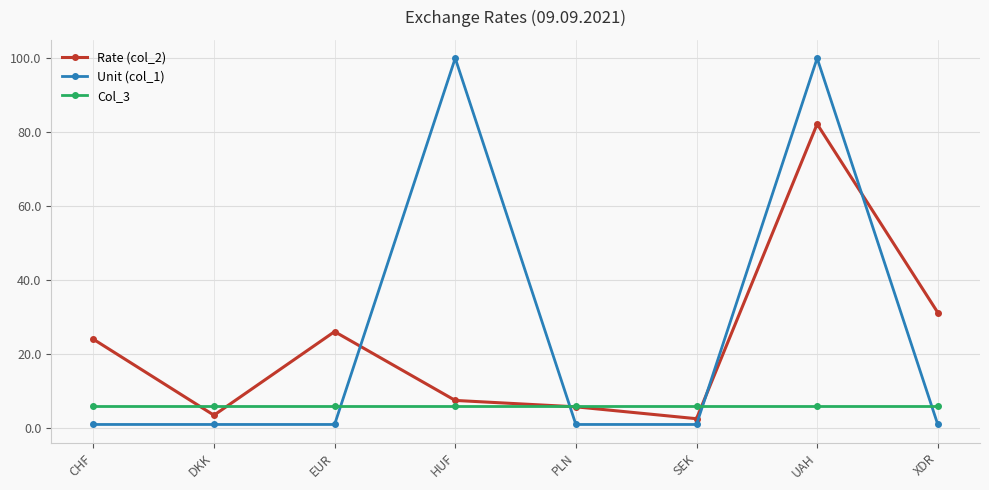

What are all the series names shown in the legend?

Rate (col_2), Unit (col_1), Col_3